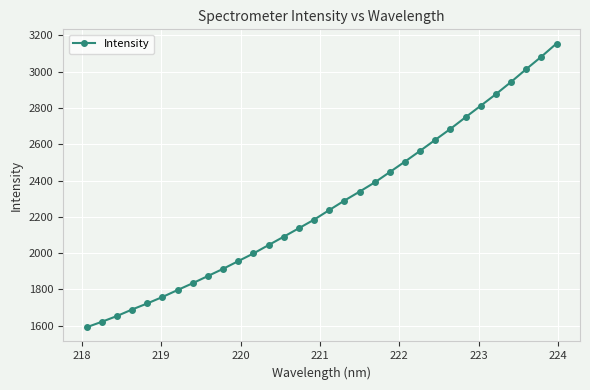

What is the value of the 3rd point from the left?

1652.8